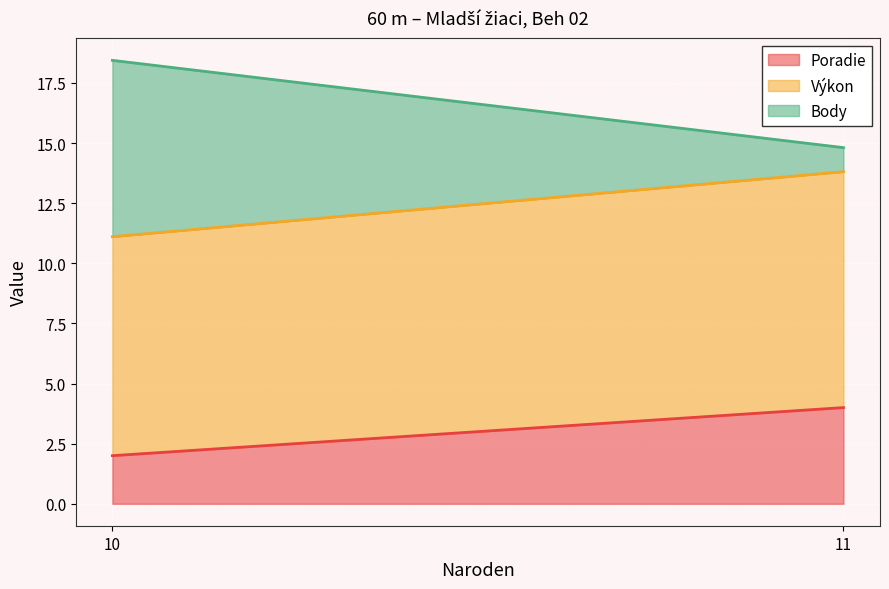

What is the total value across all series at 11?

14.8